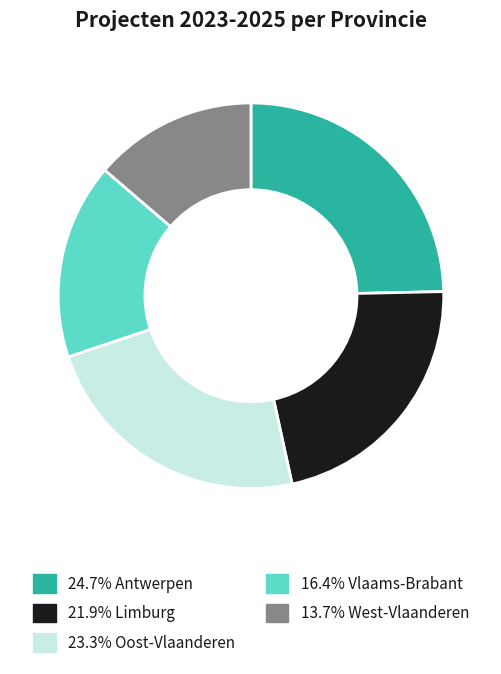

Is there any slice that represents more than half of the pie?

No